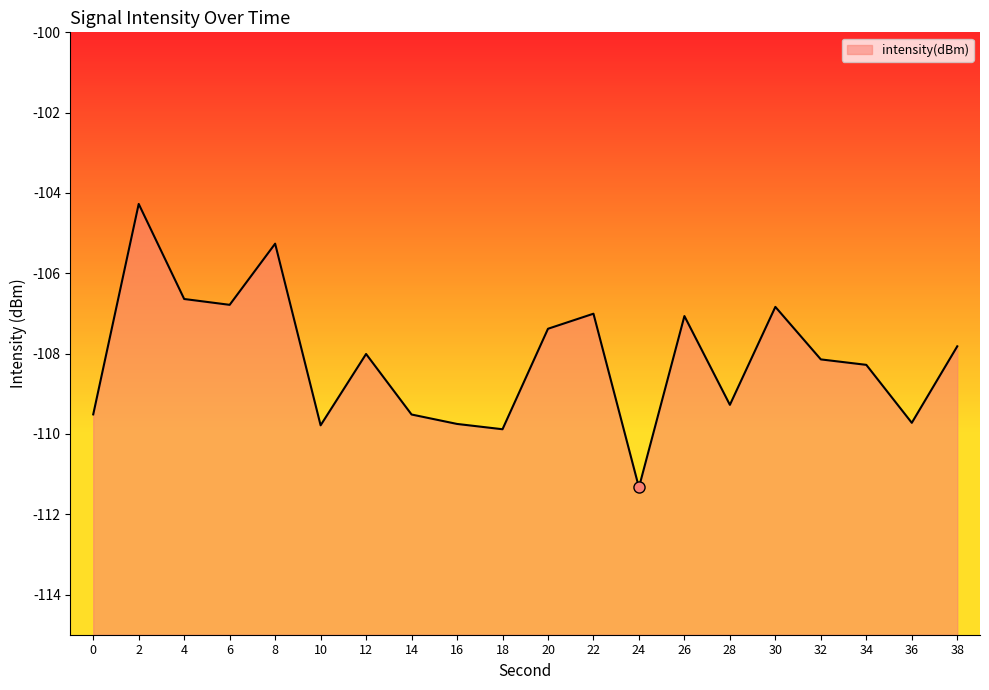

The value at 12 is -108.0. True or false?

True